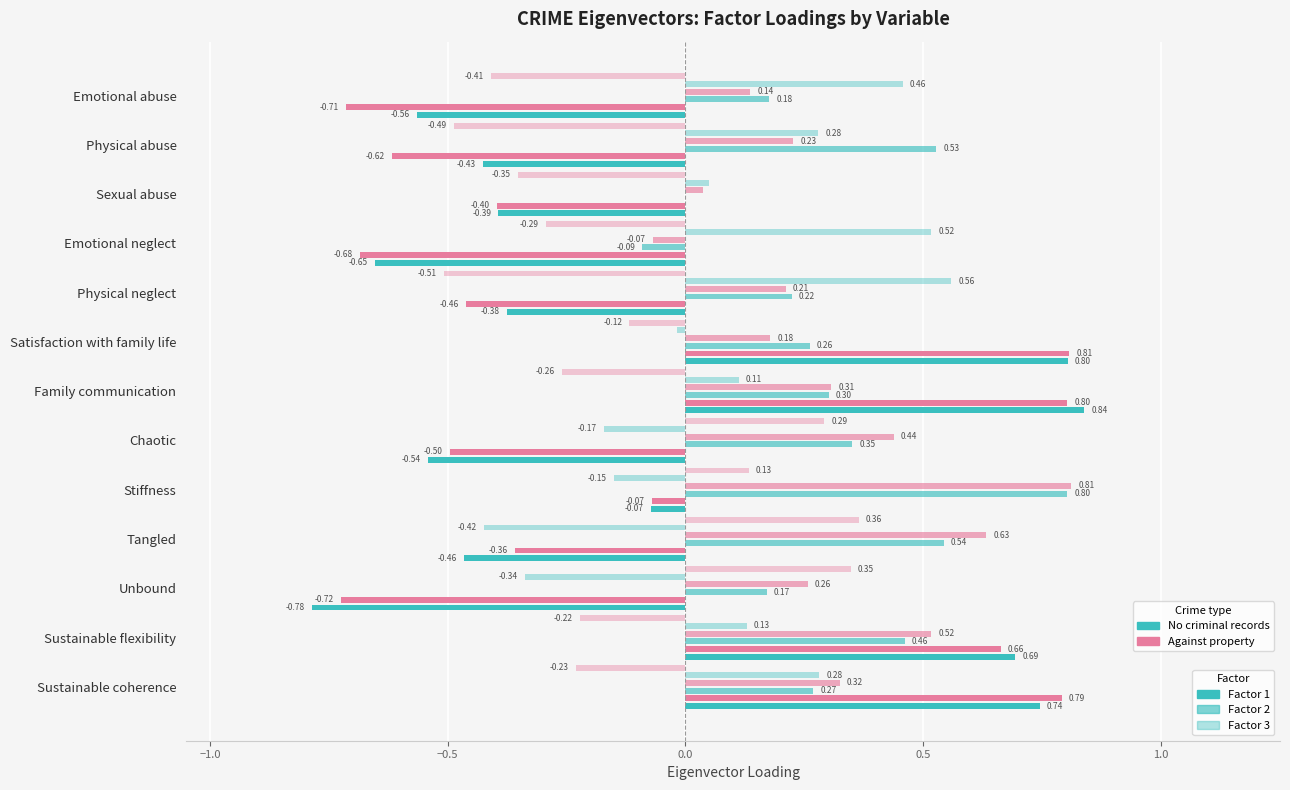

Is the value of No criminal records (F2) at Tangled greater than the value of Against property (F1) at Unbound?

Yes